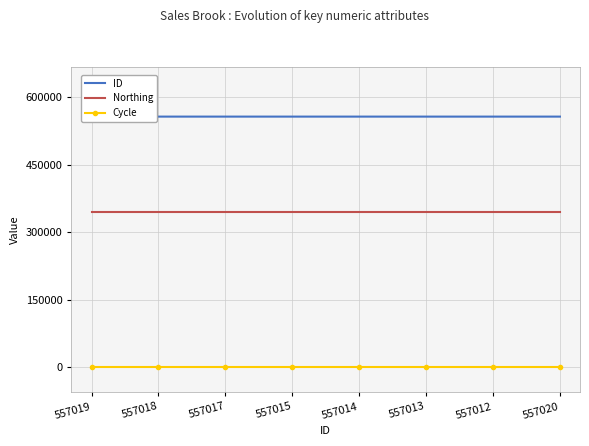

True or false: Cycle and ID intersect in this chart.

False